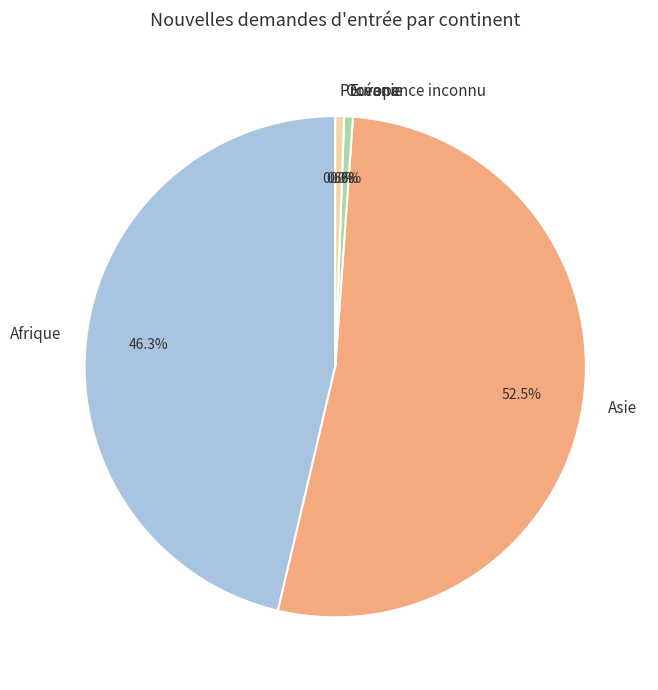

To the nearest percent, what is the average slice percentage?

20%